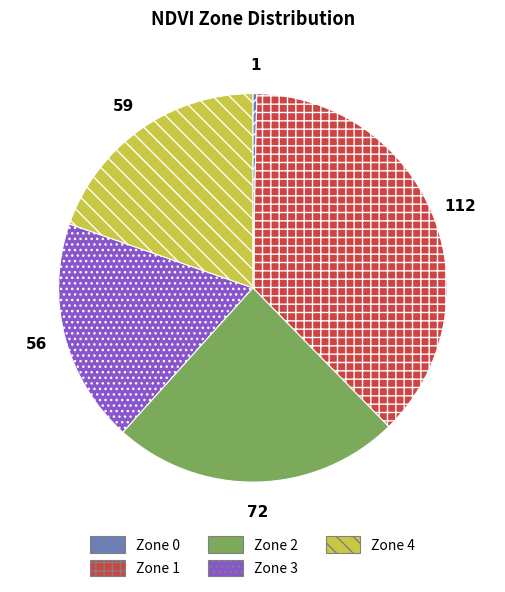

The Zone 3 slice represents 19% of the pie. True or false?

True